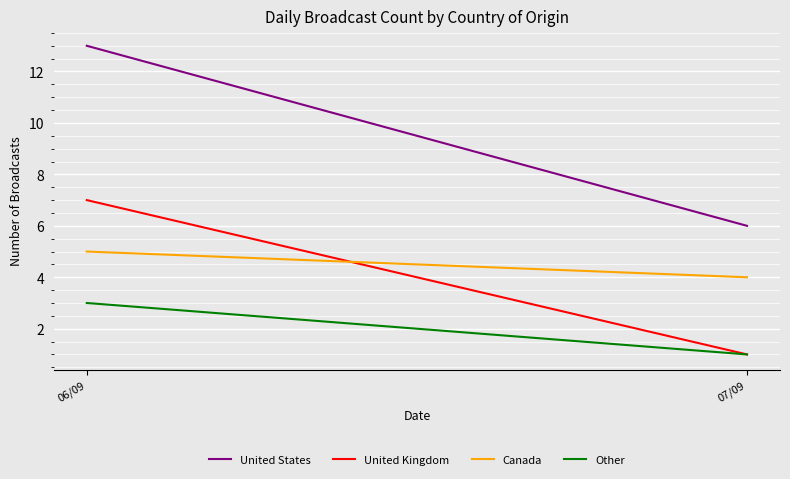

List the series in order of their peak value, highest first.

United States, United Kingdom, Canada, Other